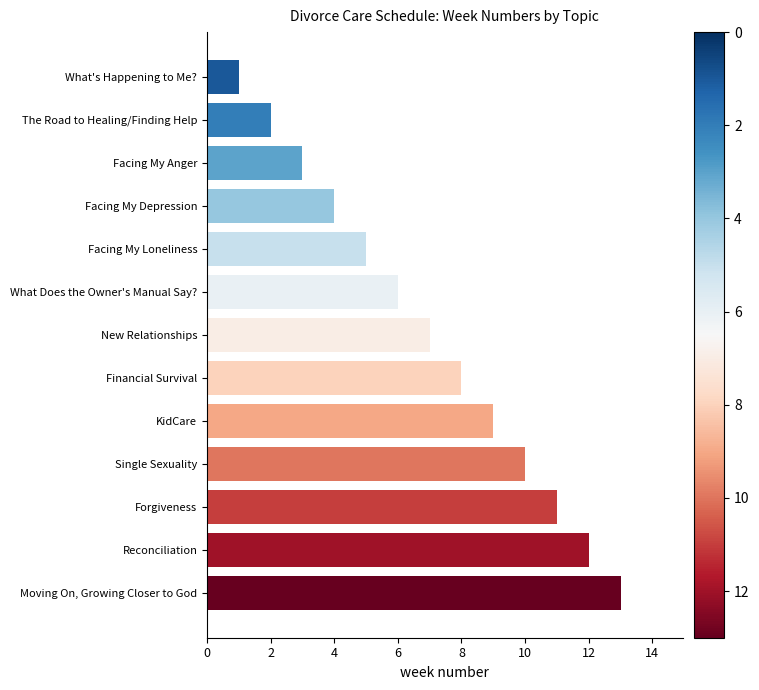

What value does the data have at Facing My Loneliness?

5